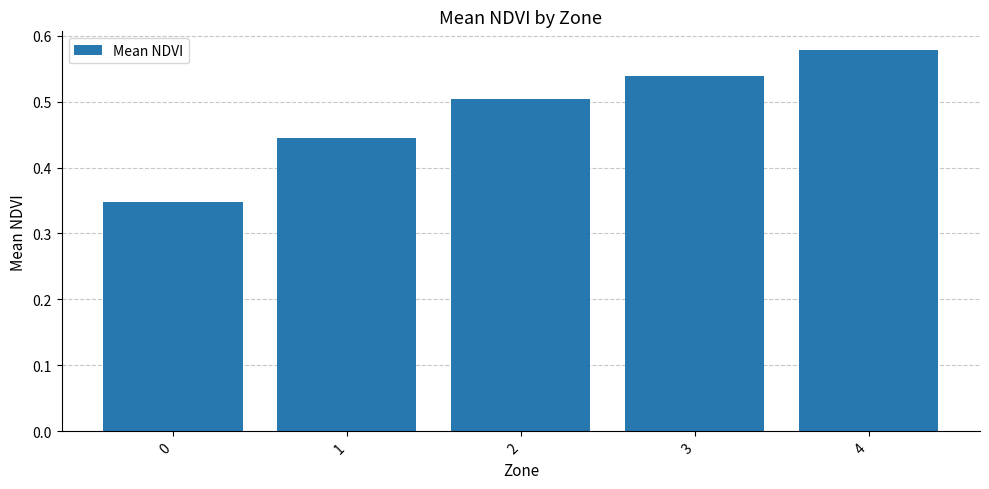

How many categories are shown in the chart?

5